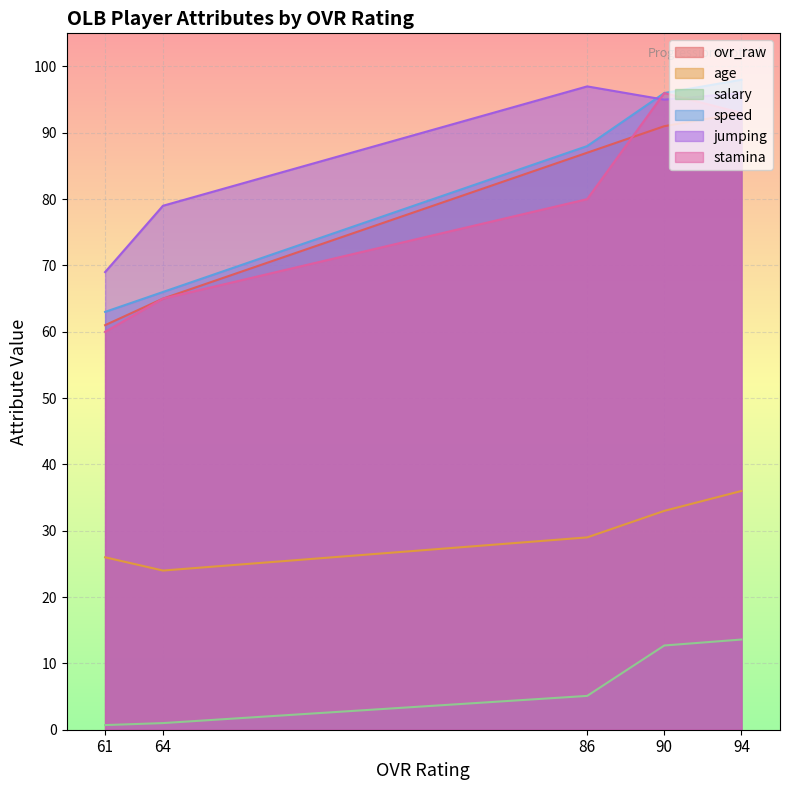

Reading left to right, extract all data points from this chart.

ovr_raw: 94=93.0	90=91.0	86=87.0	64=65.0	61=61.0
age: 94=36.0	90=33.0	86=29.0	64=24.0	61=26.0
salary: 94=13.6	90=12.7	86=5.1	64=1.0	61=0.7
speed: 94=98.0	90=96.0	86=88.0	64=66.0	61=63.0
jumping: 94=96.0	90=95.0	86=97.0	64=79.0	61=69.0
stamina: 94=93.0	90=96.0	86=80.0	64=65.0	61=60.0